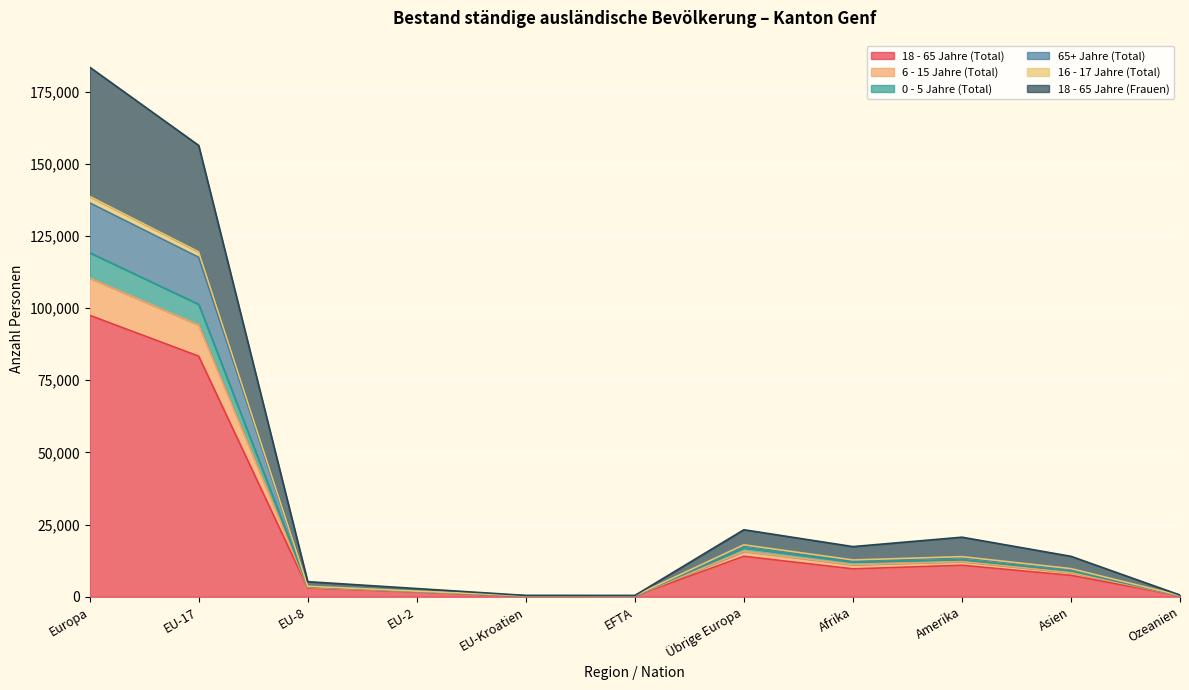

At which category is the sum across all series the highest?

Europa